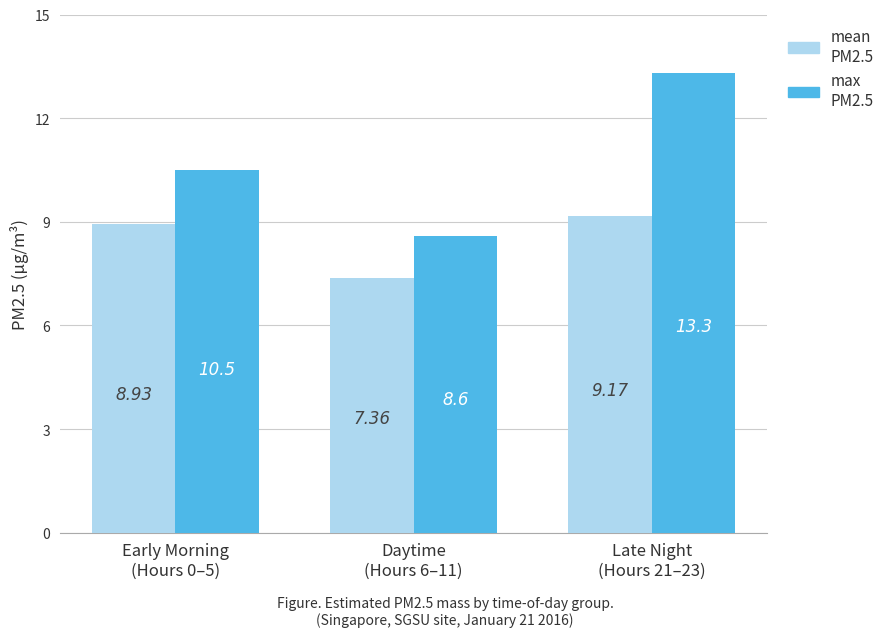

What position from the right is Early Morning
(Hours 0–5)?

3